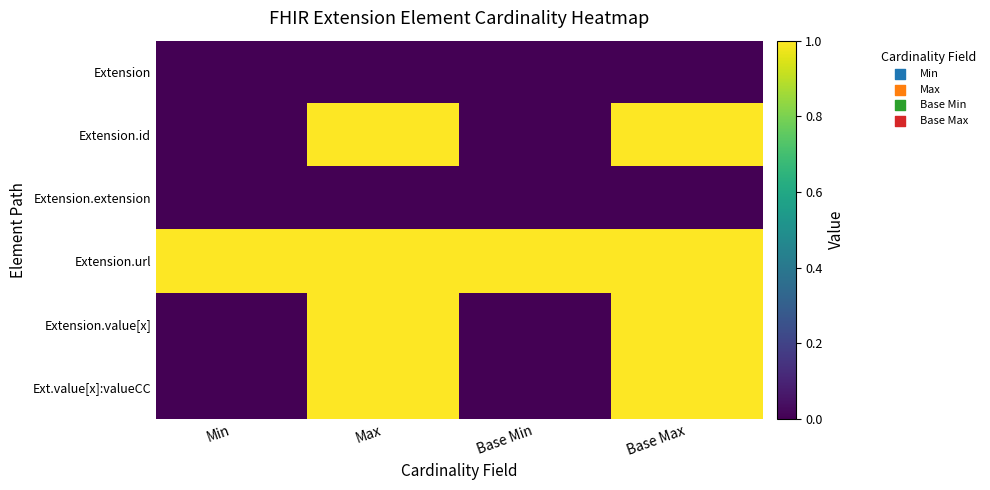

At which category does the chart reach its minimum across all series?

Min